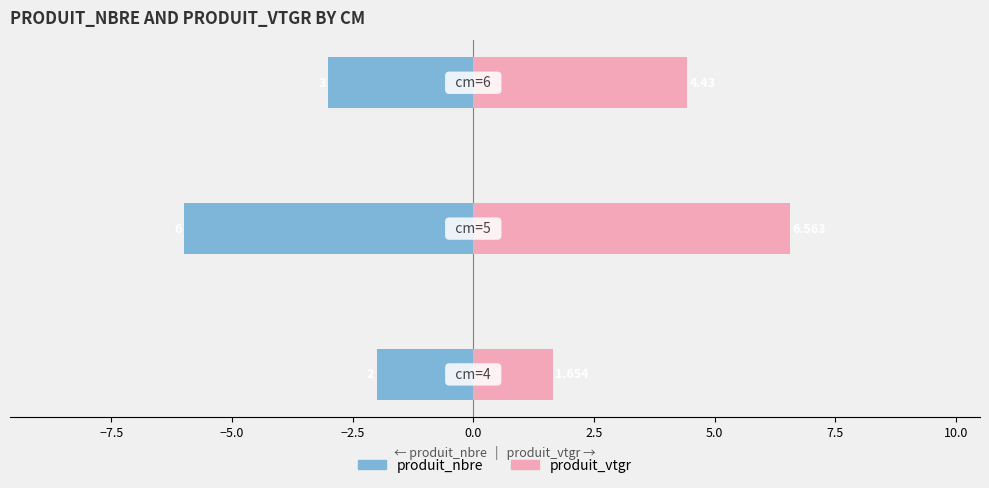

What is the minimum value for produit_vtgr?

1.7